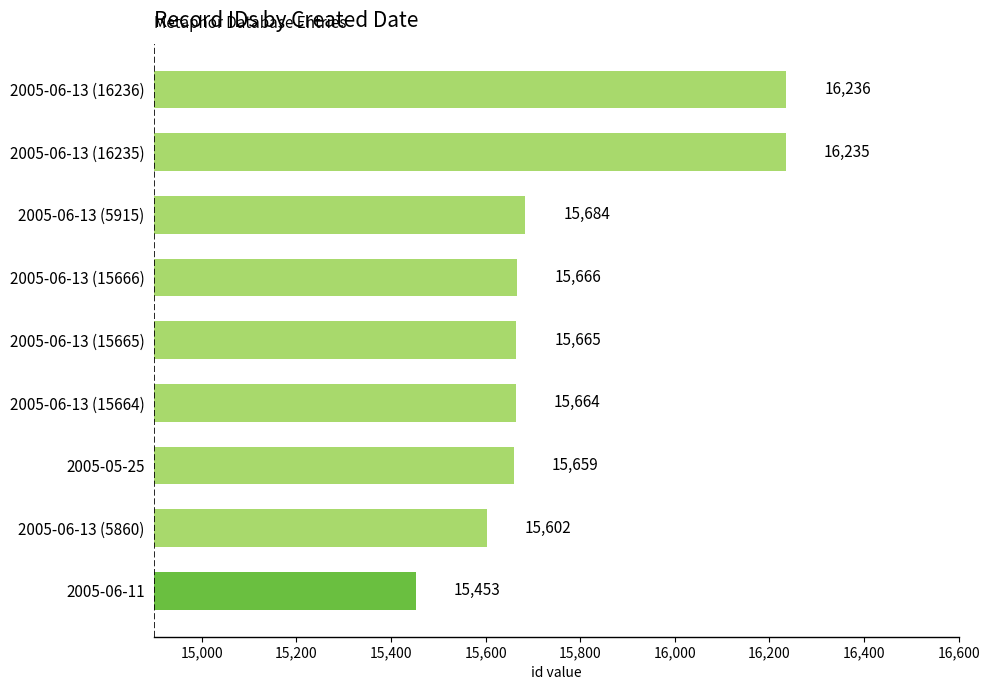

Reading bottom to top, transcribe all the data shown in this chart.

2005-06-11=15453	2005-06-13 (5860)=15602	2005-05-25=15659	2005-06-13 (15664)=15664	2005-06-13 (15665)=15665	2005-06-13 (15666)=15666	2005-06-13 (5915)=15684	2005-06-13 (16235)=16235	2005-06-13 (16236)=16236